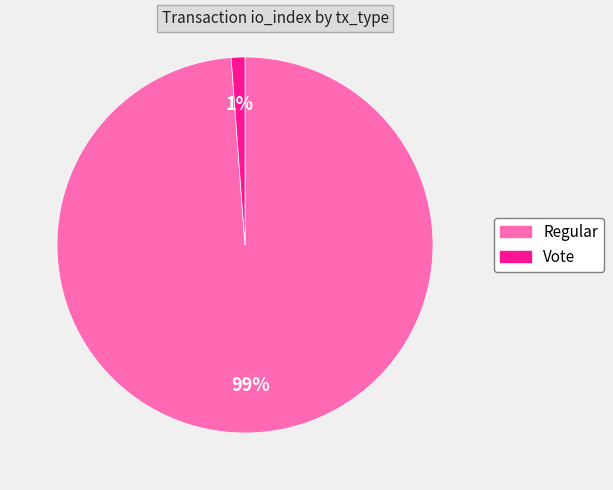

Does any single category account for the majority?

Yes